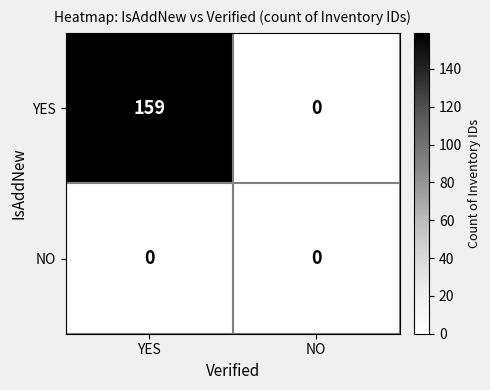

Reading left to right, transcribe all the data shown in this chart.

YES: YES=159	NO=0
NO: YES=0	NO=0